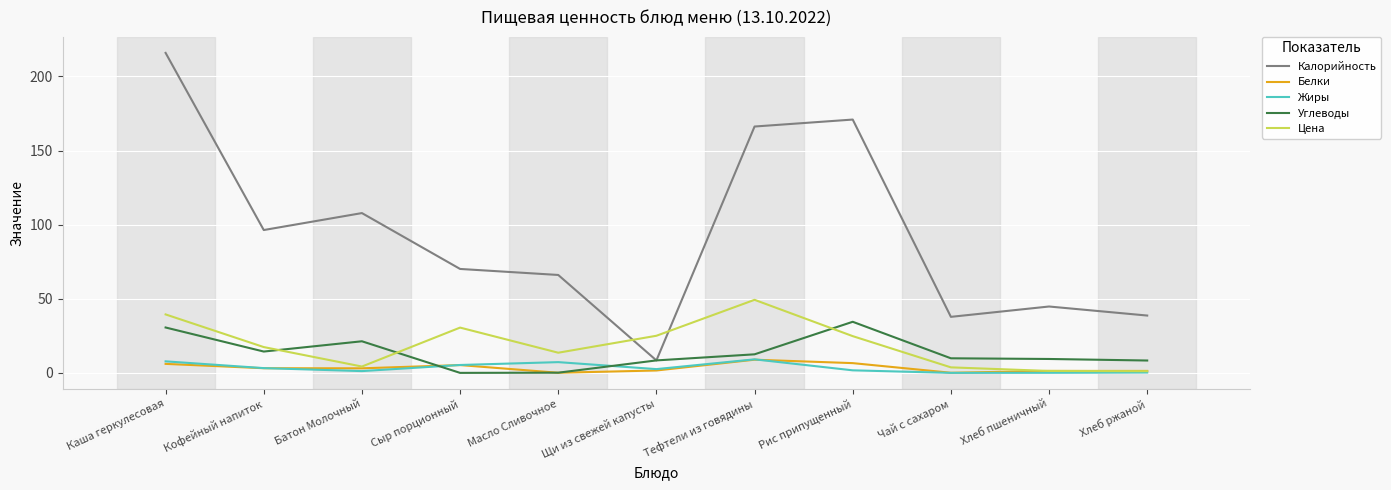

Which series changed the most between Каша геркулесовая and Тефтели из говядины?

Калорийность